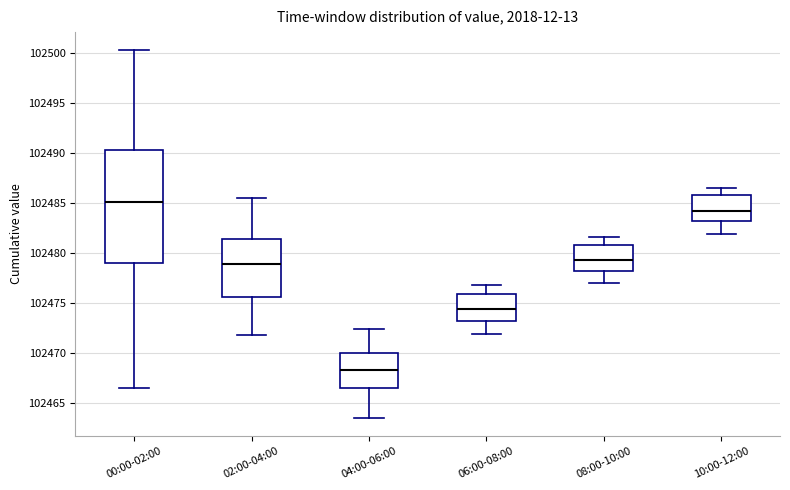

Reading left to right, read every box against the y-axis: the position of its median line, the range the box covers, and the ends of its whiskers. The values are not printed on the chart, so give them approximately, as read against the axis.

00:00-02:00: median 102485.0, box 102479.0 to 102490.5, whiskers 102466.5 to 102500.0
02:00-04:00: median 102479.0, box 102475.5 to 102481.5, whiskers 102472.0 to 102485.5
04:00-06:00: median 102468.5, box 102466.5 to 102470.0, whiskers 102463.5 to 102472.5
06:00-08:00: median 102474.5, box 102473.0 to 102476.0, whiskers 102472.0 to 102477.0
08:00-10:00: median 102479.5, box 102478.0 to 102481.0, whiskers 102477.0 to 102481.5
10:00-12:00: median 102484.0, box 102483.0 to 102486.0, whiskers 102482.0 to 102486.5